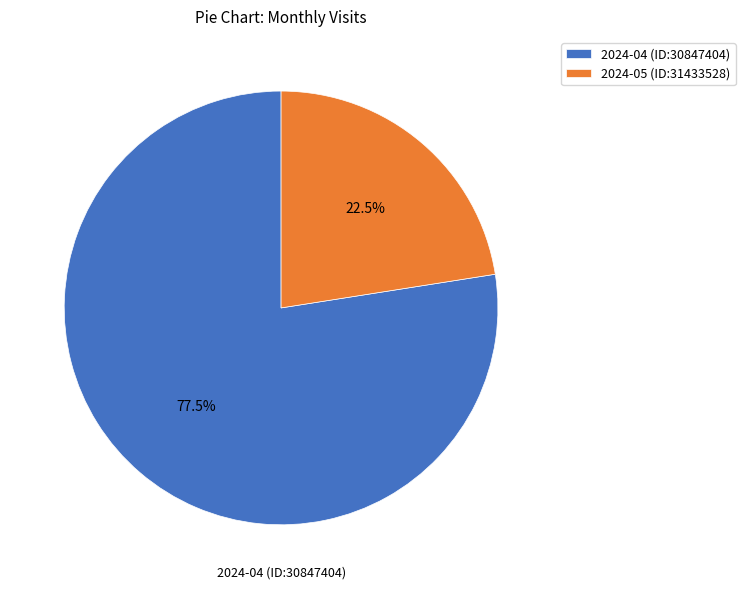

Which has a higher value, 2024-04 (ID:30847404) or 2024-05 (ID:31433528)?

2024-04 (ID:30847404)